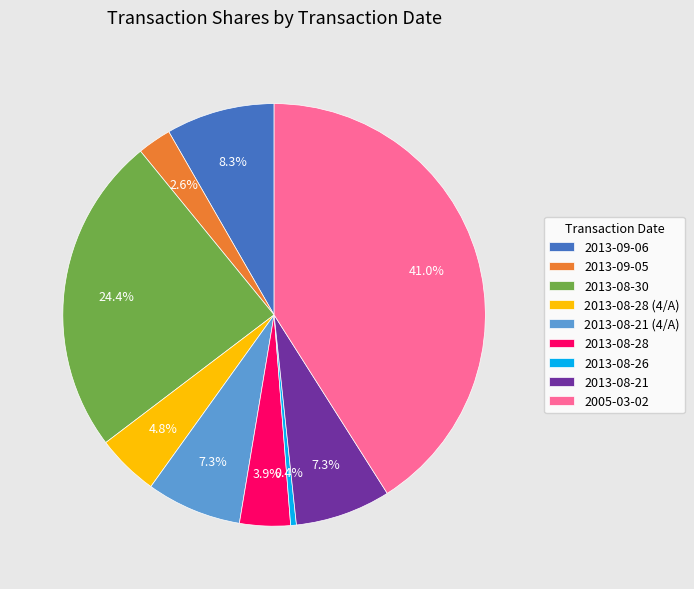

Combined, do 2013-08-30 and 2013-08-21 (4/A) account for over 50%?

No